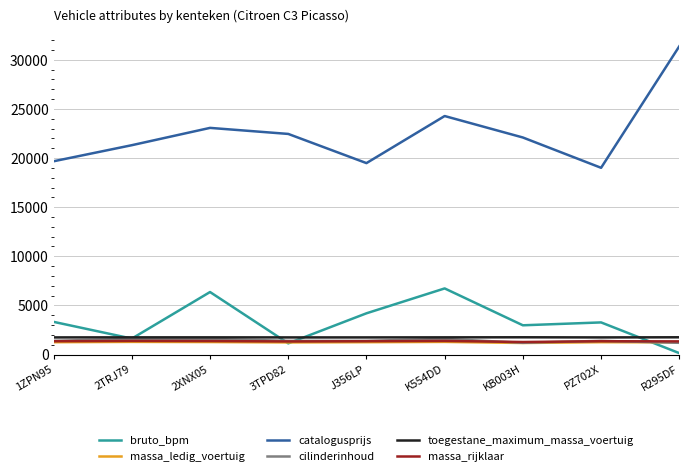

True or false: catalogusprijs and bruto_bpm intersect in this chart.

False